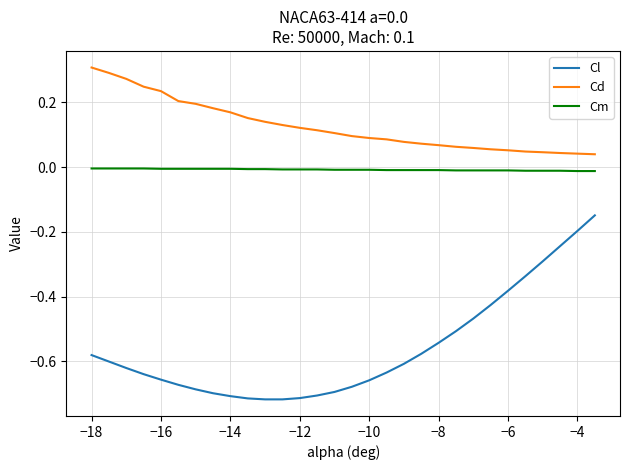

True or false: Cd and Cl intersect in this chart.

False